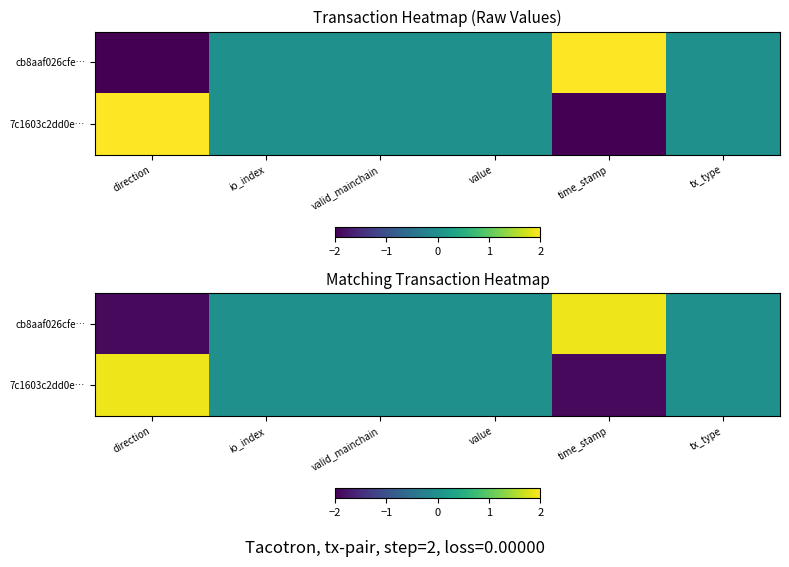

The cb8aaf026cfe… series shows -3.1 at direction. True or false?

False